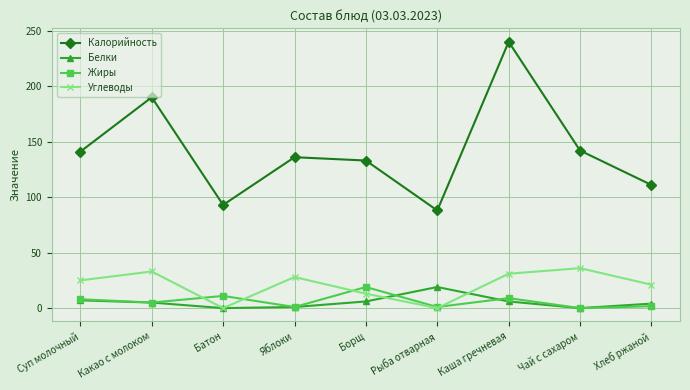

The Жиры series shows 8.0 at Суп молочный. True or false?

True